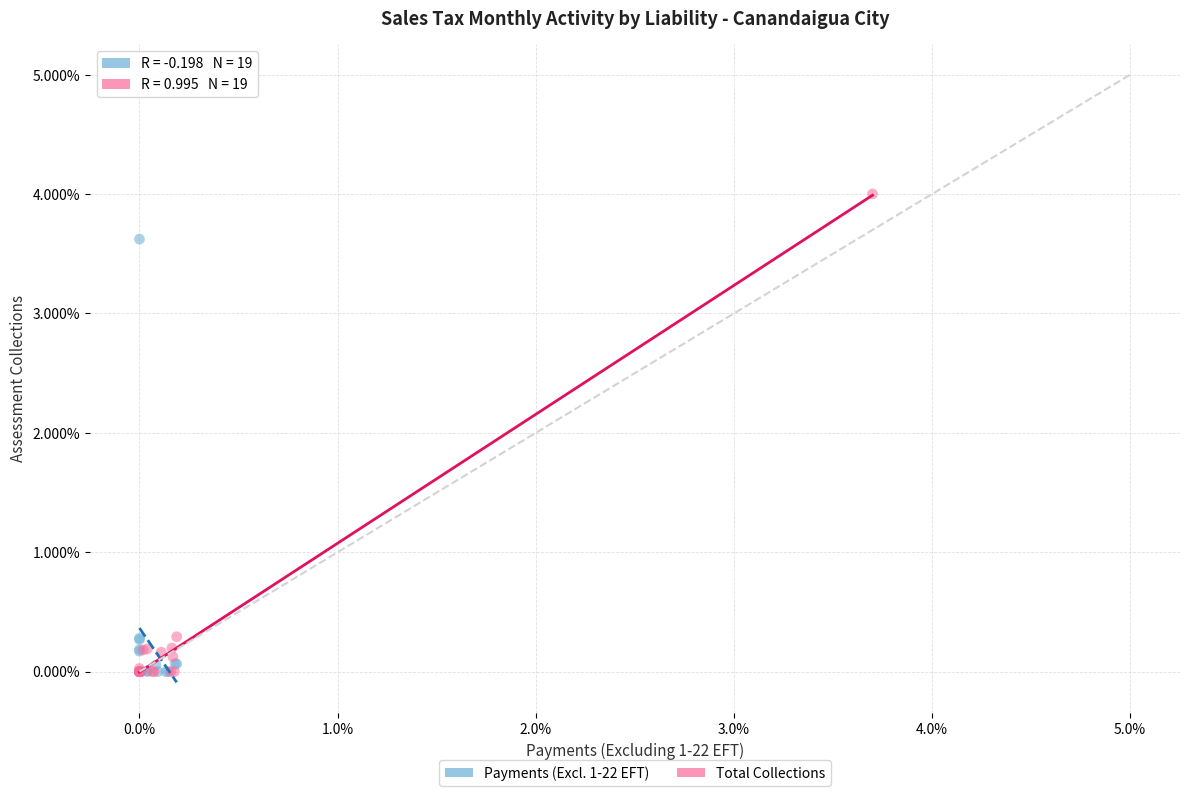

What are all the series names shown in the legend?

Payments (Excl. 1-22 EFT), Total Collections